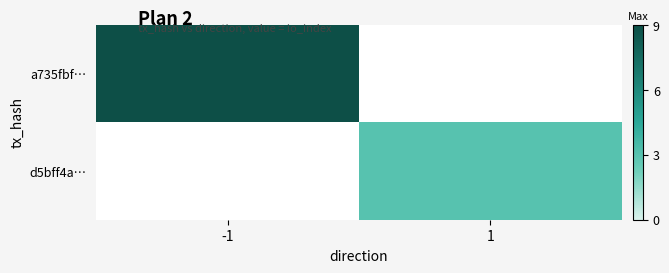

Rank the categories by d5bff4a… value from highest to lowest.

-1, 1